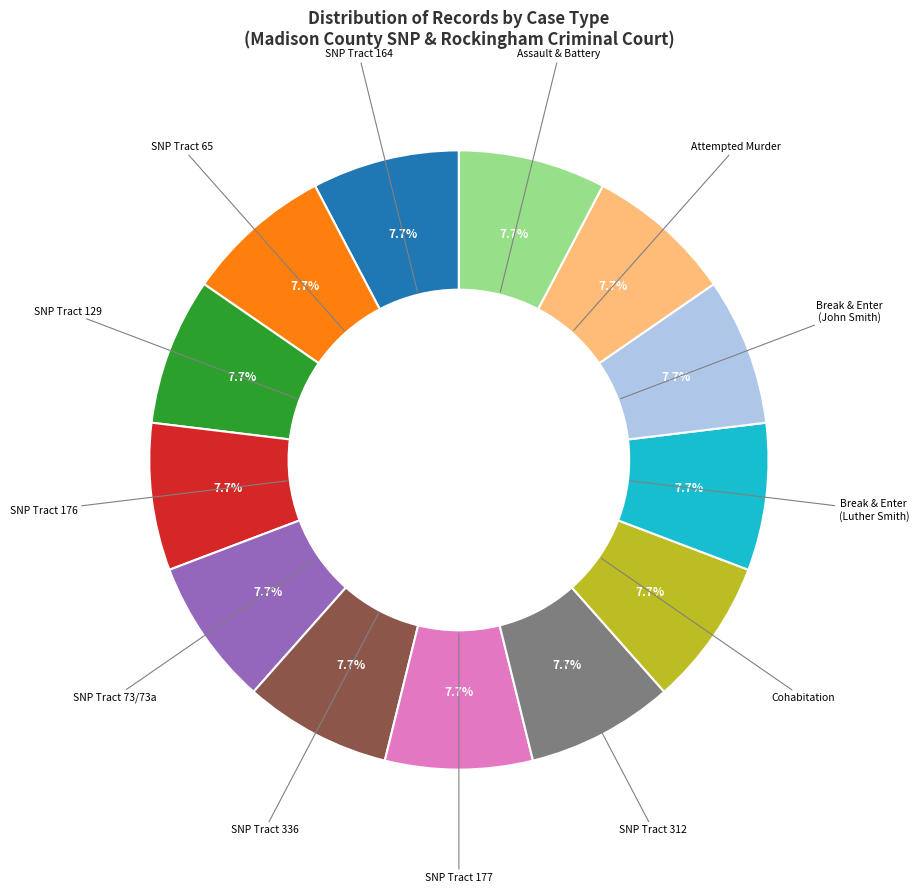

Does any single category account for the majority?

No